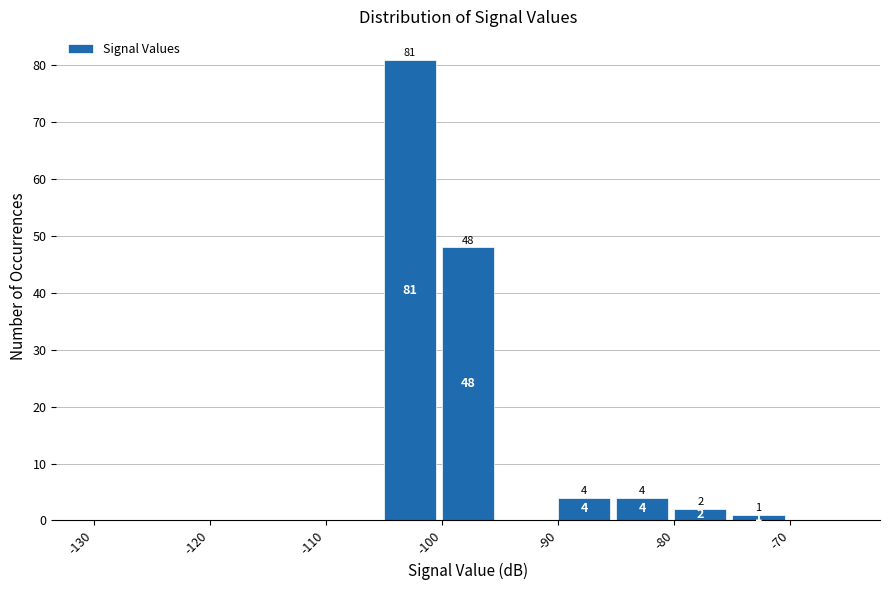

Which range on the x-axis has the tallest bar?

-105 to -100